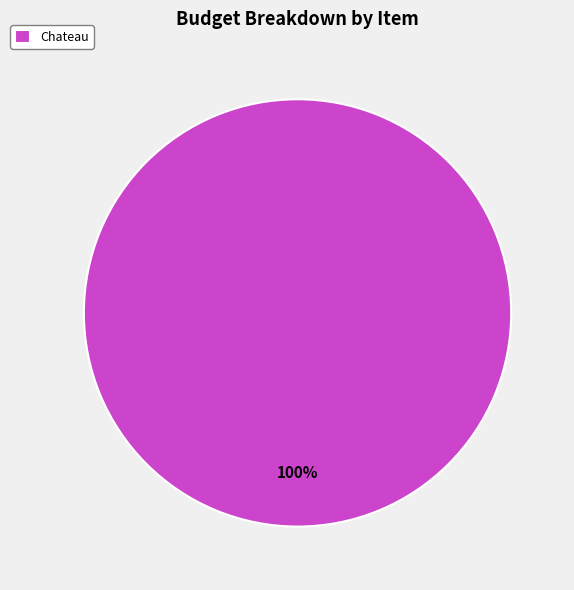

Rank the categories by value from lowest to highest.

Chateau